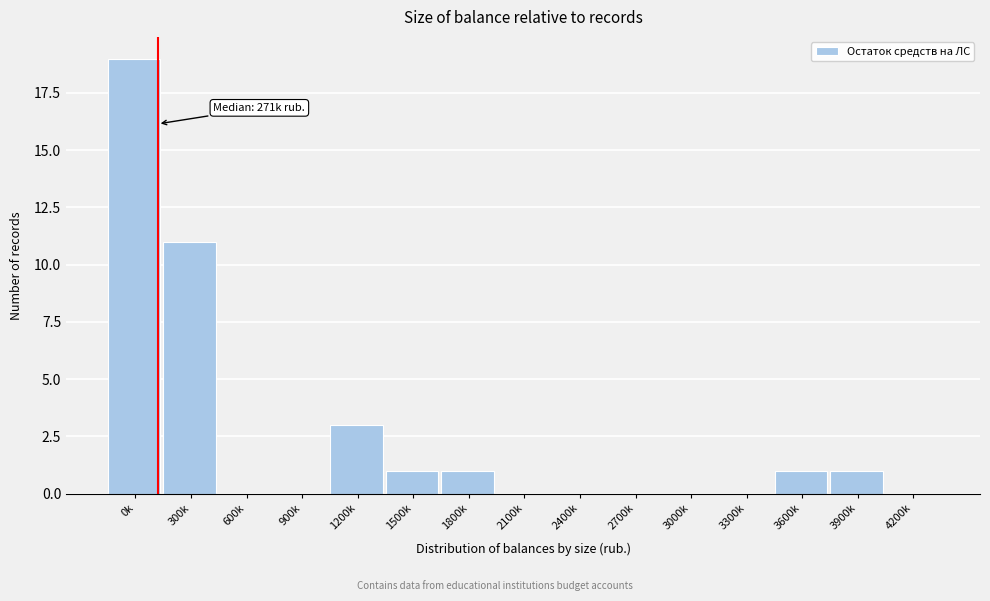

True or false: the data shows 19 at 0k.

True